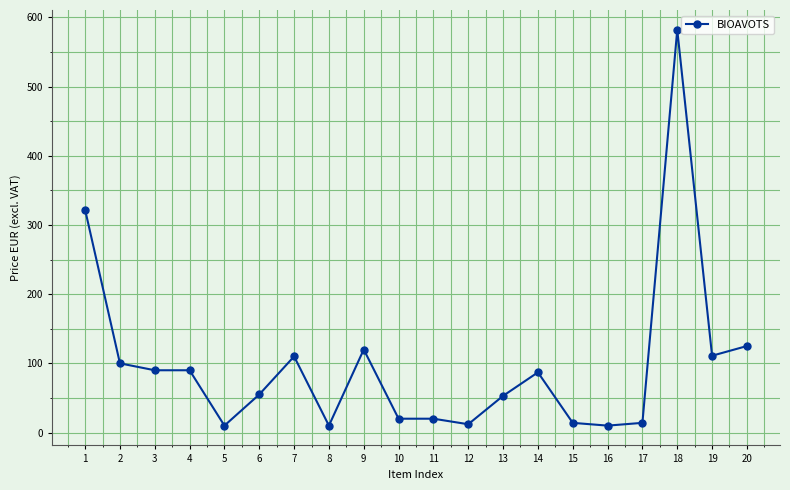

Which label corresponds to the largest value in the chart?

18